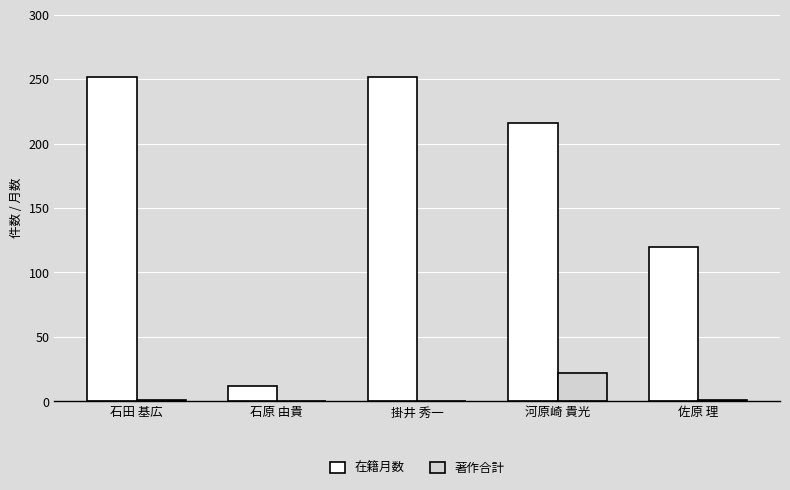

What is the total value across all series at 掛井 秀一?

252